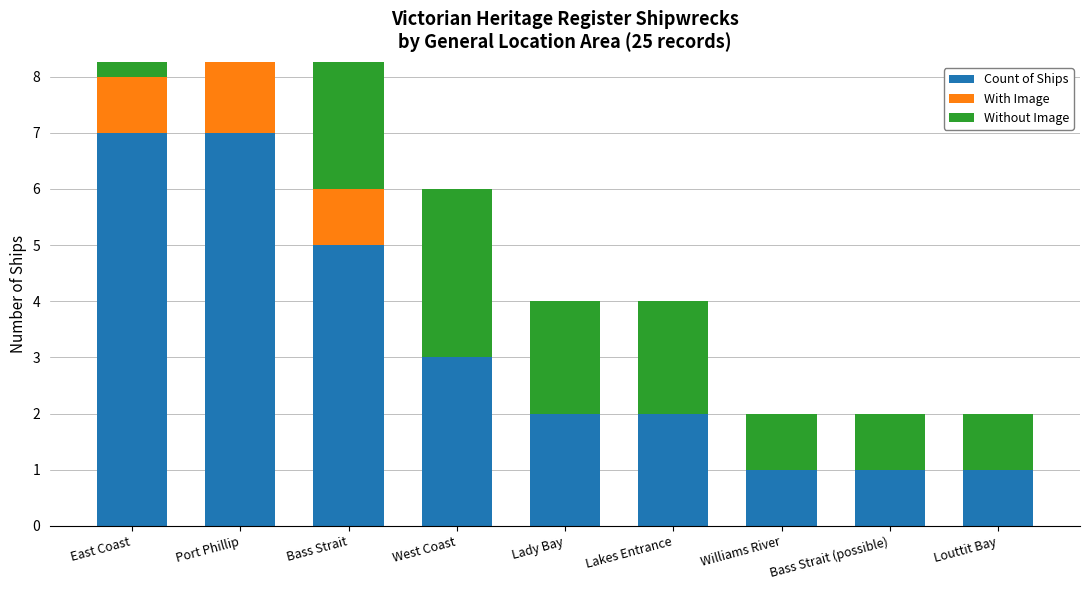

What is the maximum value shown in the chart?

7